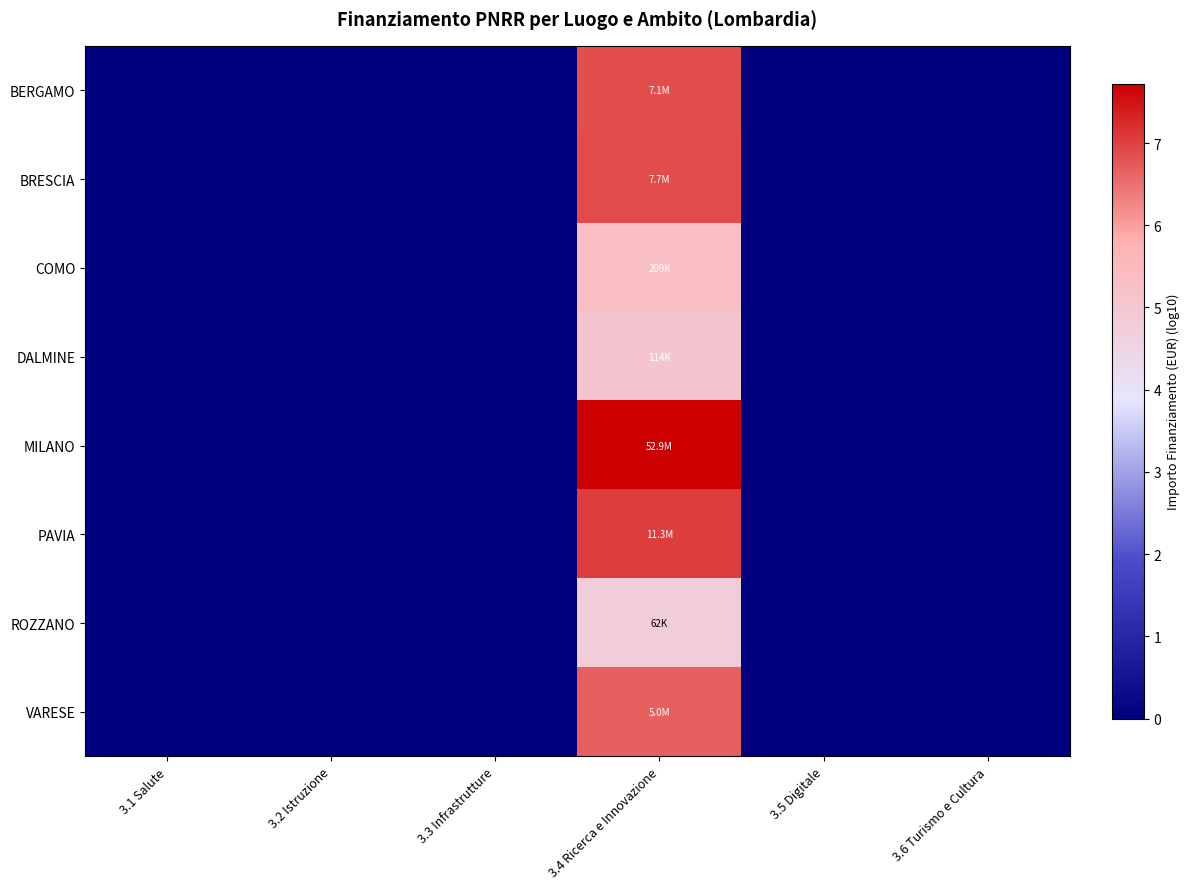

Reading left to right, what are all the values shown in this chart?

BERGAMO: 3.1 Salute=0.0	3.2 Istruzione=0.0	3.3 Infrastrutture=0.0	3.4 Ricerca e Innovazione=6.9	3.5 Digitale=0.0	3.6 Turismo e Cultura=0.0
BRESCIA: 3.1 Salute=0.0	3.2 Istruzione=0.0	3.3 Infrastrutture=0.0	3.4 Ricerca e Innovazione=6.9	3.5 Digitale=0.0	3.6 Turismo e Cultura=0.0
COMO: 3.1 Salute=0.0	3.2 Istruzione=0.0	3.3 Infrastrutture=0.0	3.4 Ricerca e Innovazione=5.3	3.5 Digitale=0.0	3.6 Turismo e Cultura=0.0
DALMINE: 3.1 Salute=0.0	3.2 Istruzione=0.0	3.3 Infrastrutture=0.0	3.4 Ricerca e Innovazione=5.1	3.5 Digitale=0.0	3.6 Turismo e Cultura=0.0
MILANO: 3.1 Salute=0.0	3.2 Istruzione=0.0	3.3 Infrastrutture=0.0	3.4 Ricerca e Innovazione=7.7	3.5 Digitale=0.0	3.6 Turismo e Cultura=0.0
PAVIA: 3.1 Salute=0.0	3.2 Istruzione=0.0	3.3 Infrastrutture=0.0	3.4 Ricerca e Innovazione=7.1	3.5 Digitale=0.0	3.6 Turismo e Cultura=0.0
ROZZANO: 3.1 Salute=0.0	3.2 Istruzione=0.0	3.3 Infrastrutture=0.0	3.4 Ricerca e Innovazione=4.8	3.5 Digitale=0.0	3.6 Turismo e Cultura=0.0
VARESE: 3.1 Salute=0.0	3.2 Istruzione=0.0	3.3 Infrastrutture=0.0	3.4 Ricerca e Innovazione=6.7	3.5 Digitale=0.0	3.6 Turismo e Cultura=0.0